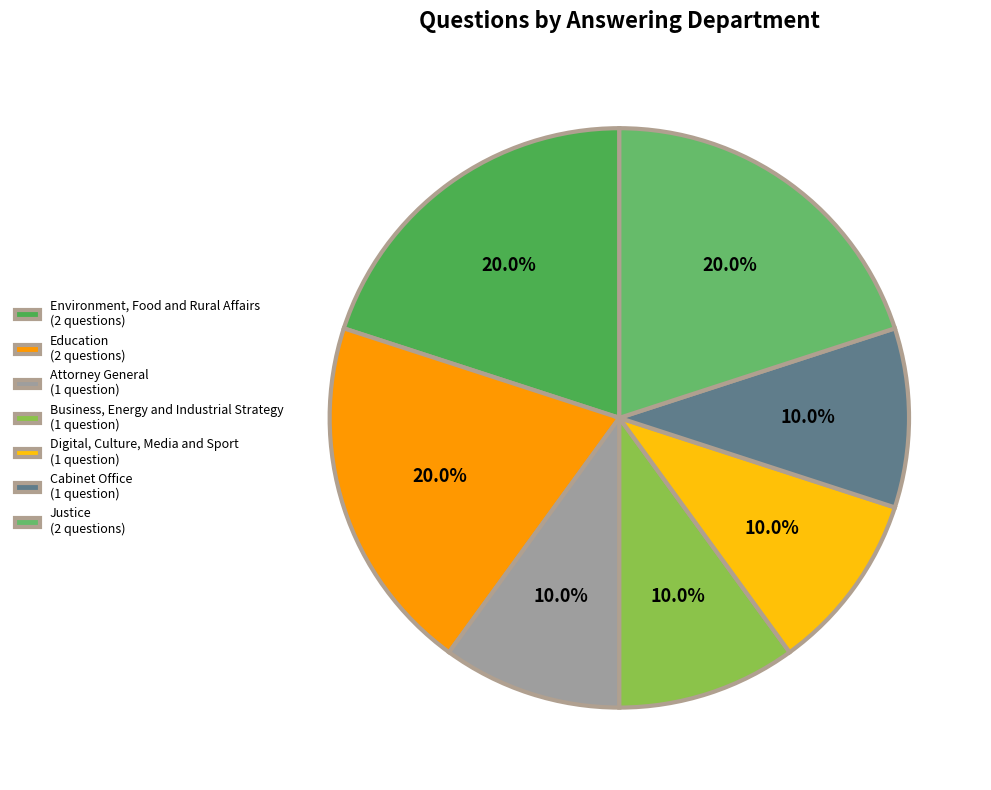

How many segments does this pie chart have?

7